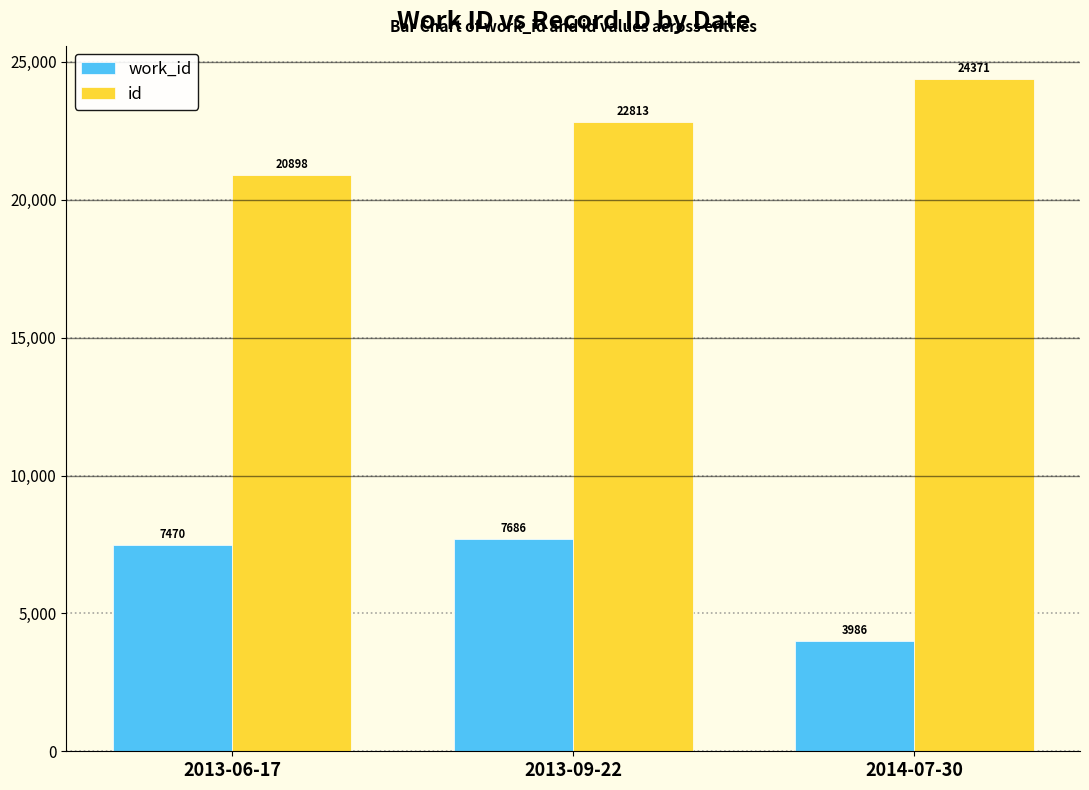

What is the sum of all id values?

68082